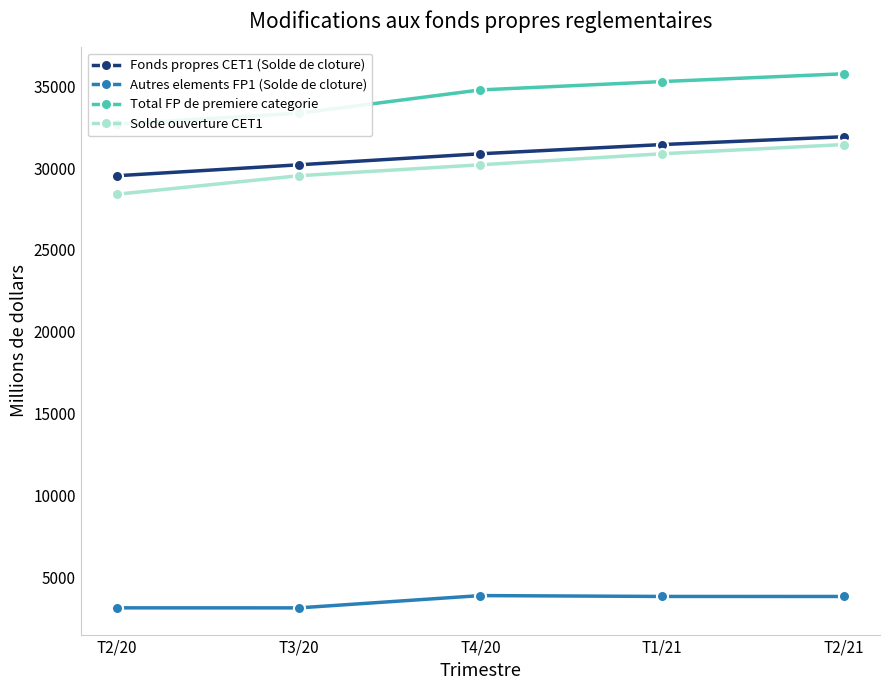

What is the sum of the Solde ouverture CET1 values at T1/21 and T3/20?

60411